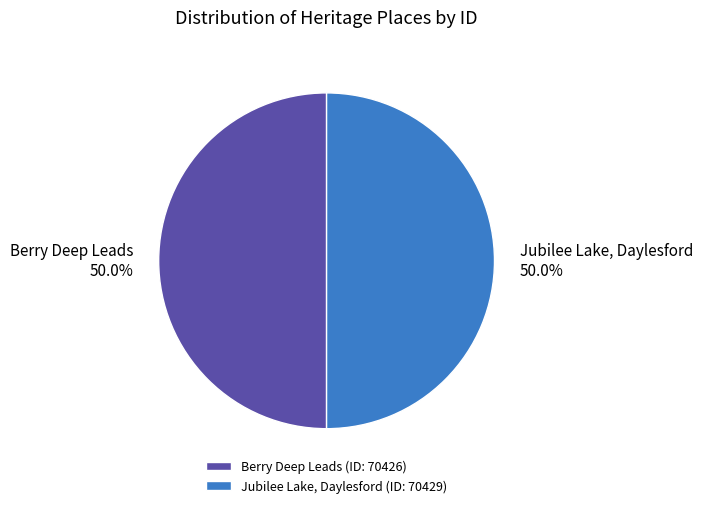

How many segments does this pie chart have?

2